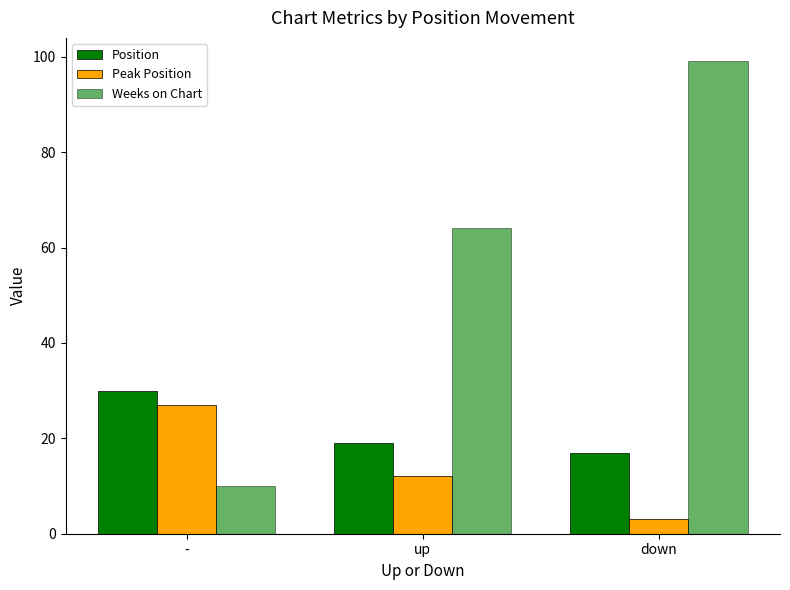

At down, list the series in order from smallest to largest.

Peak Position, Position, Weeks on Chart